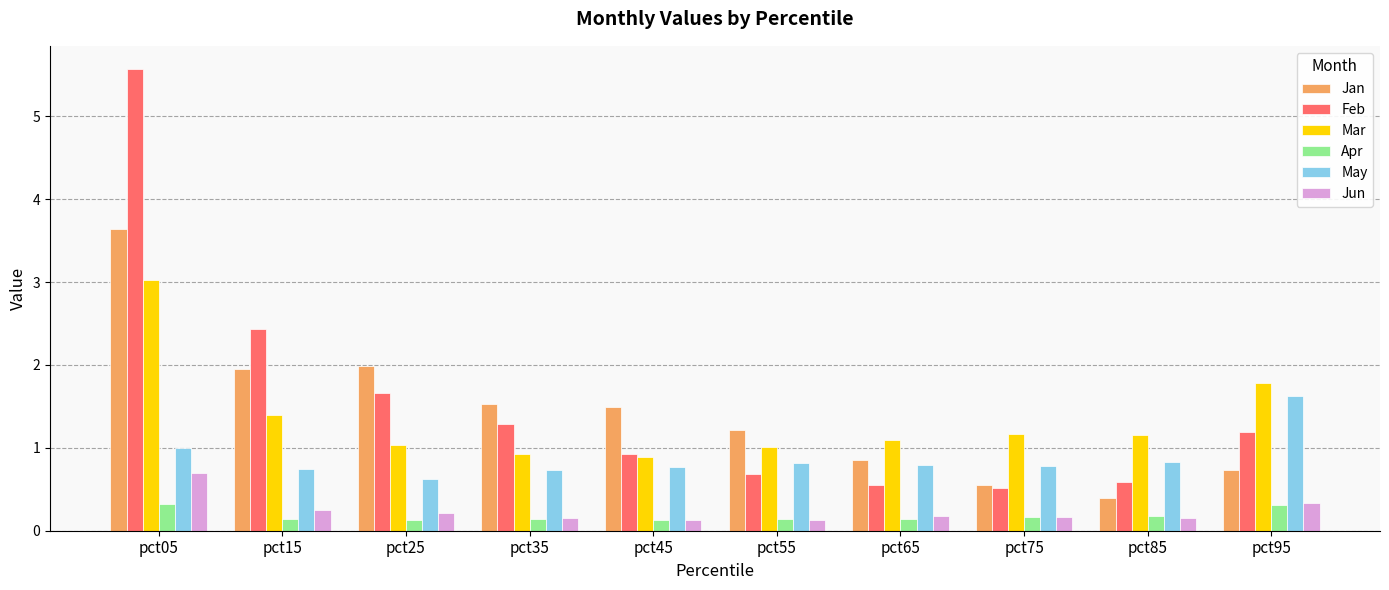

At pct15, list the series in order from largest to smallest.

Feb, Jan, Mar, May, Jun, Apr